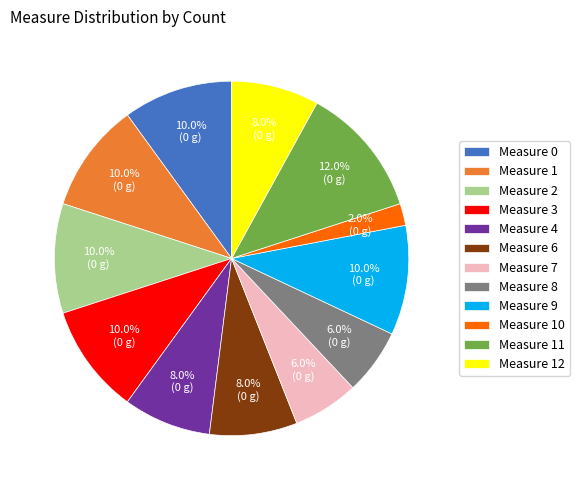

Which slice is the smallest?

Measure 10